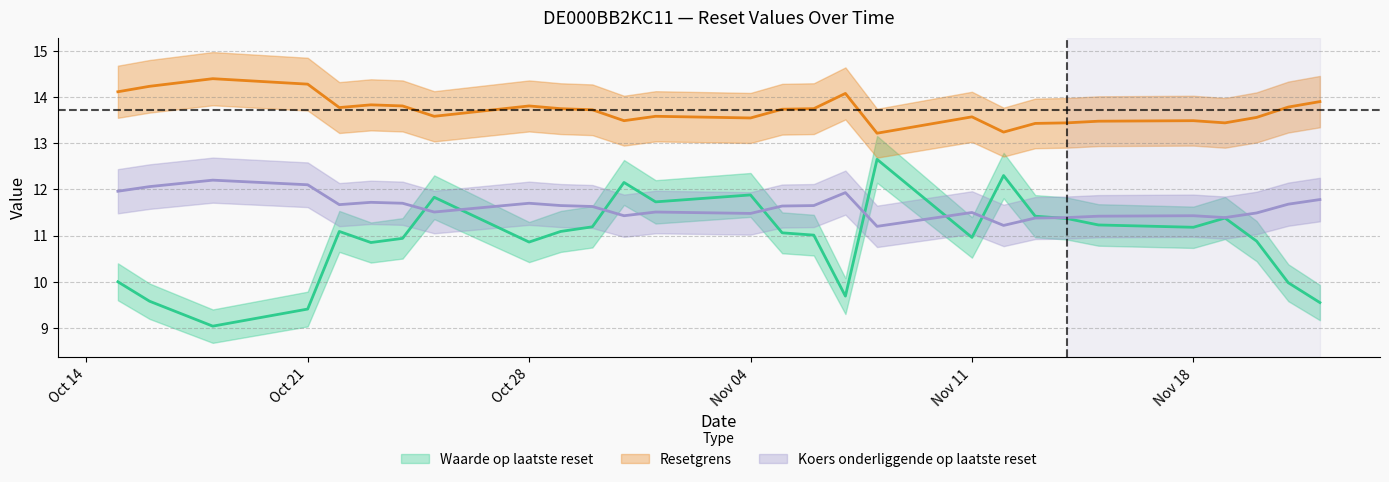

What are all the series names shown in the legend?

Waarde op laatste reset, Resetgrens, Koers onderliggende op laatste reset